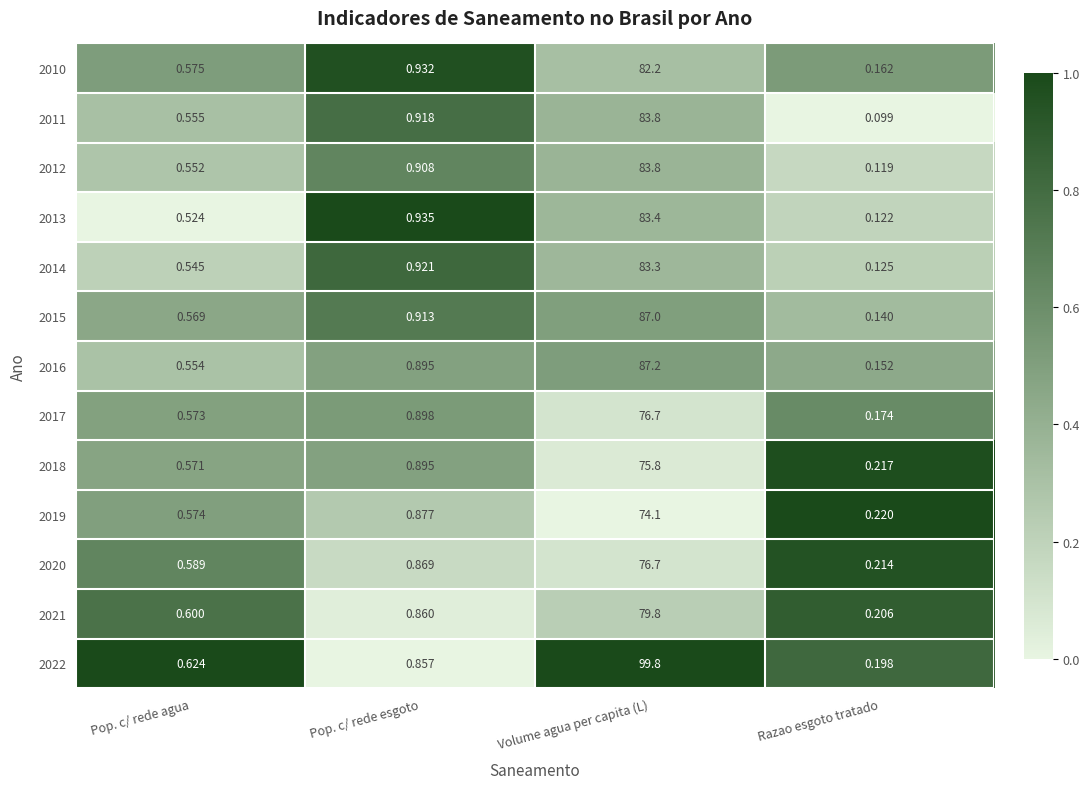

Which series has the largest range (max minus min)?

2022